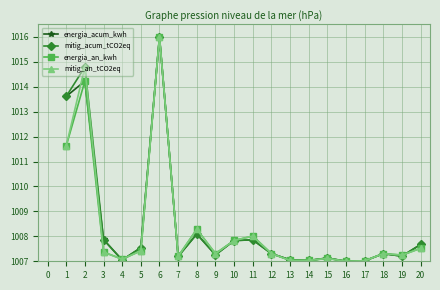

Which category has the highest value in the mitig_an_tCO2eq series?

6